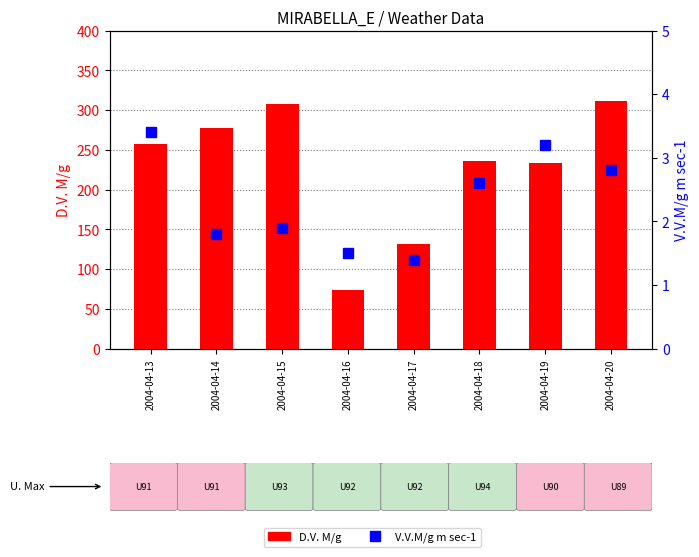

Is it true that V.V.M/g m sec-1 equals 2.8 at 2004-04-20?

True